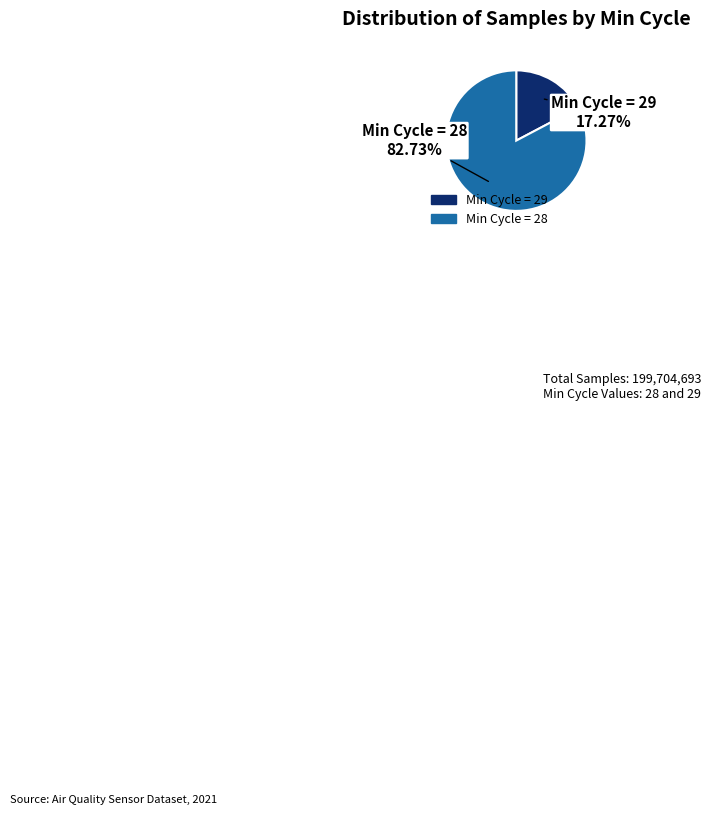

Is there a majority slice in this chart?

Yes